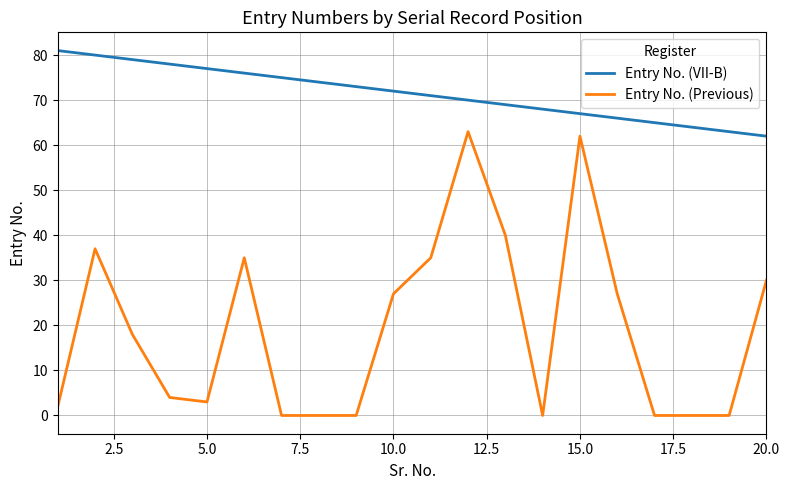

List the series in order of their peak value, highest first.

Entry No. (VII-B), Entry No. (Previous)